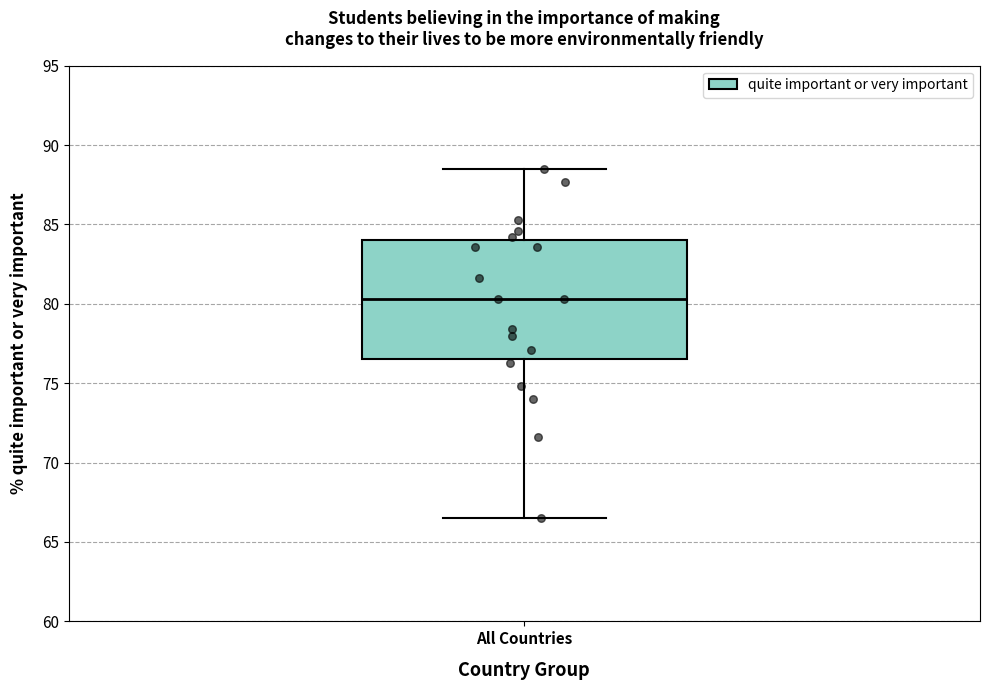

Transcribe this box plot: give where the median line is, the range the box spans, and where the two whiskers end, as read against the y-axis. The values are not printed on the chart, so give them approximately, as read against the axis.

median 80.5, box 76.5 to 84.0, whiskers 66.5 to 88.5